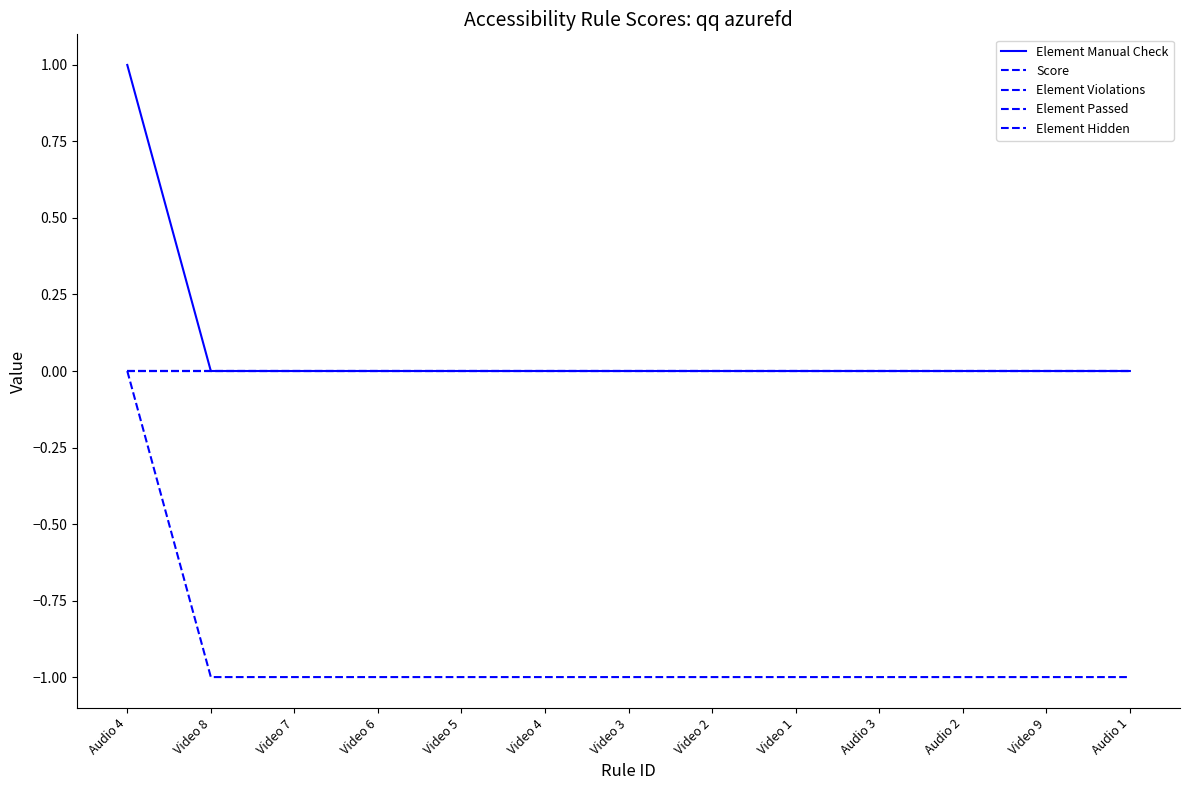

Does the chart have visible grid lines?

No